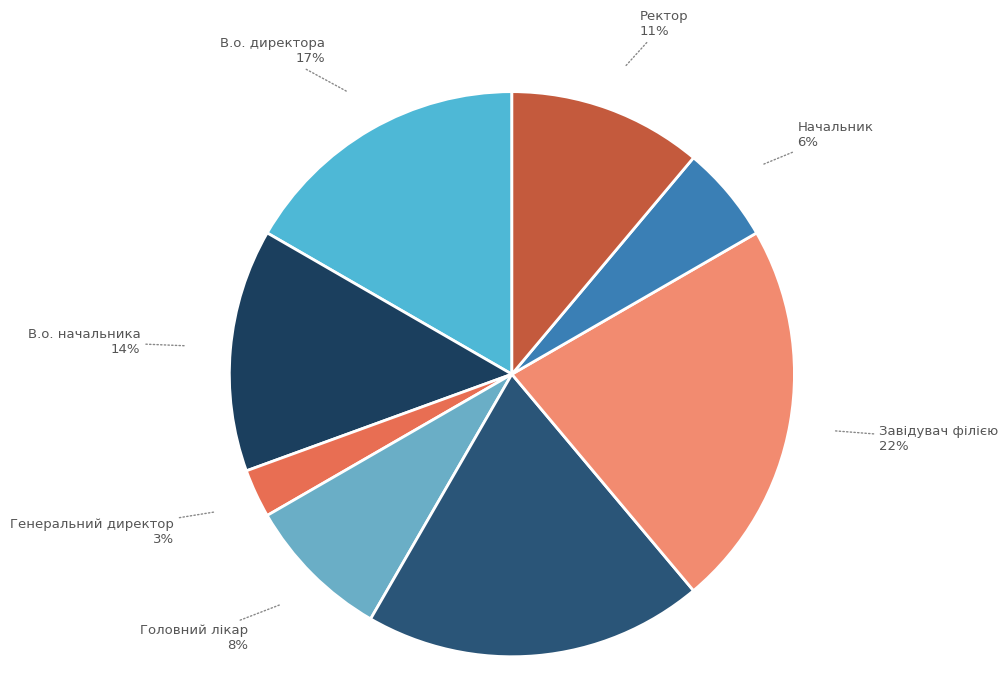

What percentage is the Начальник slice, to the nearest percent?

6%